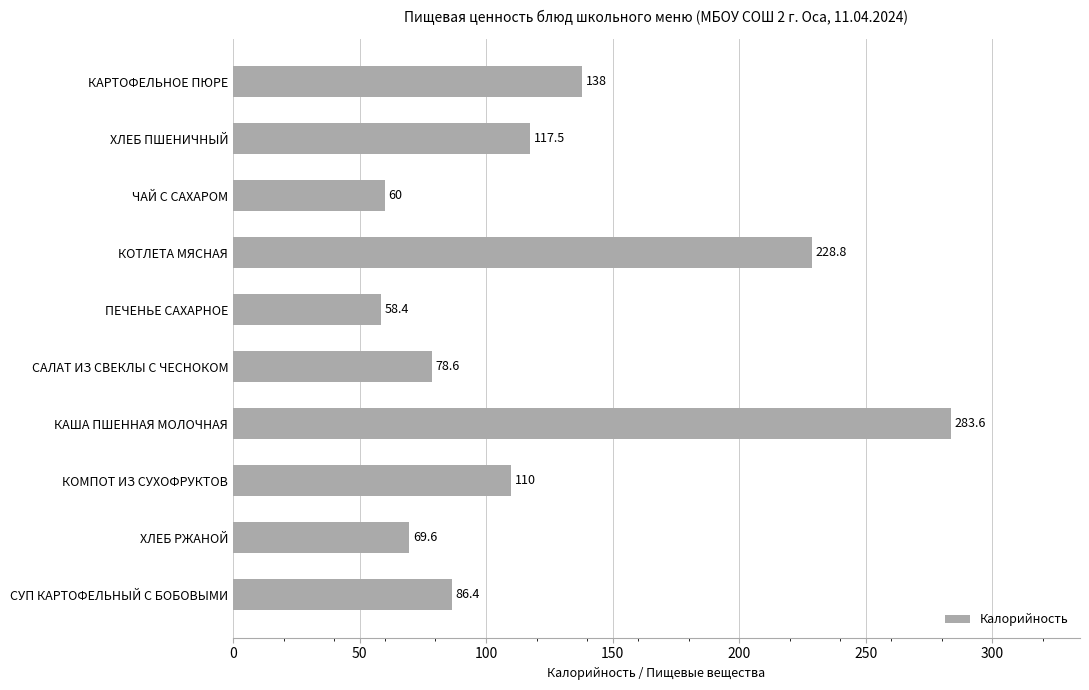

Rank the categories by value from lowest to highest.

ПЕЧЕНЬЕ САХАРНОЕ, ЧАЙ С САХАРОМ, ХЛЕБ РЖАНОЙ, САЛАТ ИЗ СВЕКЛЫ С ЧЕСНОКОМ, СУП КАРТОФЕЛЬНЫЙ С БОБОВЫМИ, КОМПОТ ИЗ СУХОФРУКТОВ, ХЛЕБ ПШЕНИЧНЫЙ, КАРТОФЕЛЬНОЕ ПЮРЕ, КОТЛЕТА МЯСНАЯ, КАША ПШЕННАЯ МОЛОЧНАЯ